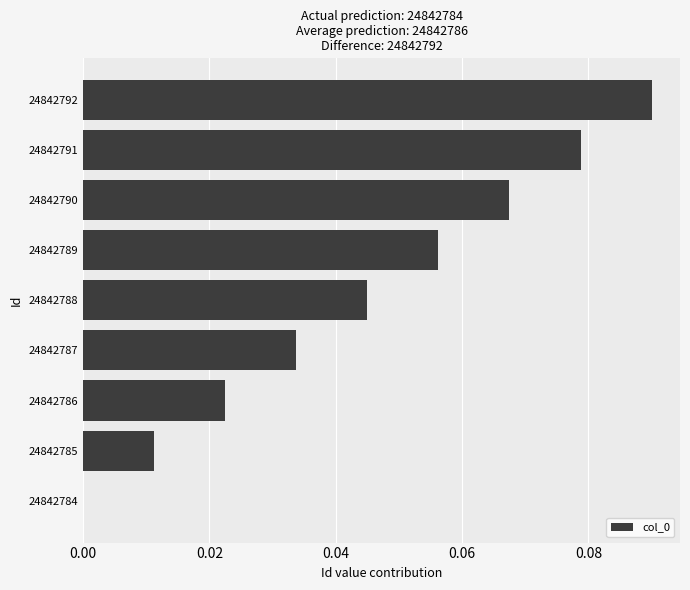

At which category does the chart reach its peak across all series?

24842792